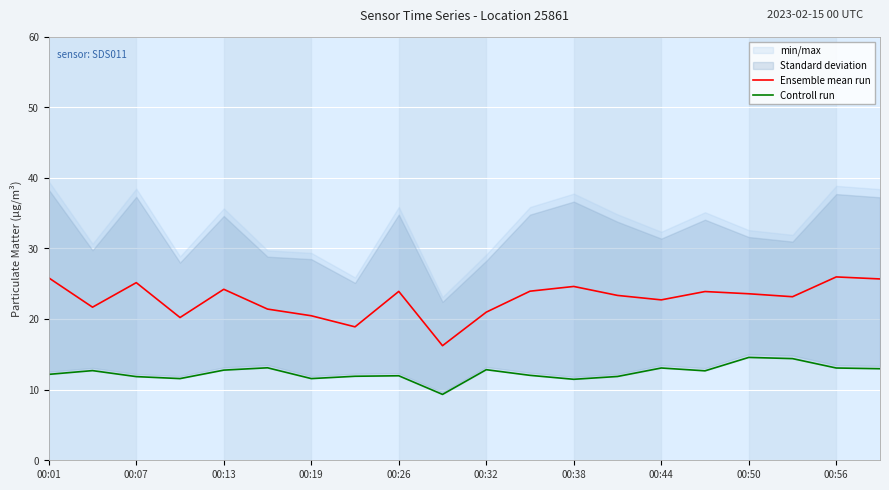

What is the maximum value for Ensemble mean run?

26.0